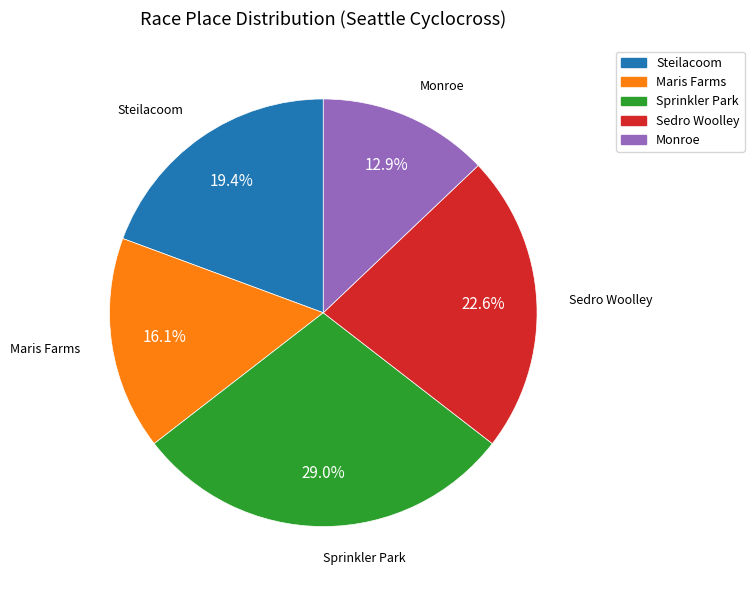

Is there a majority slice in this chart?

No